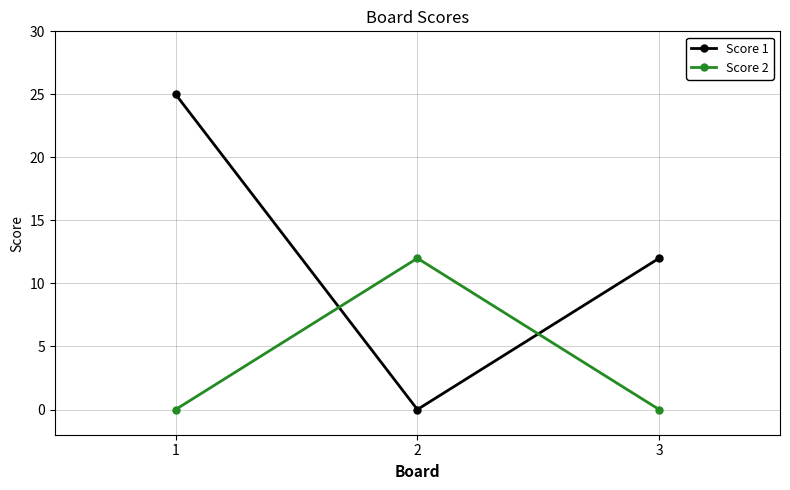

What are all the series names shown in the legend?

Score 1, Score 2